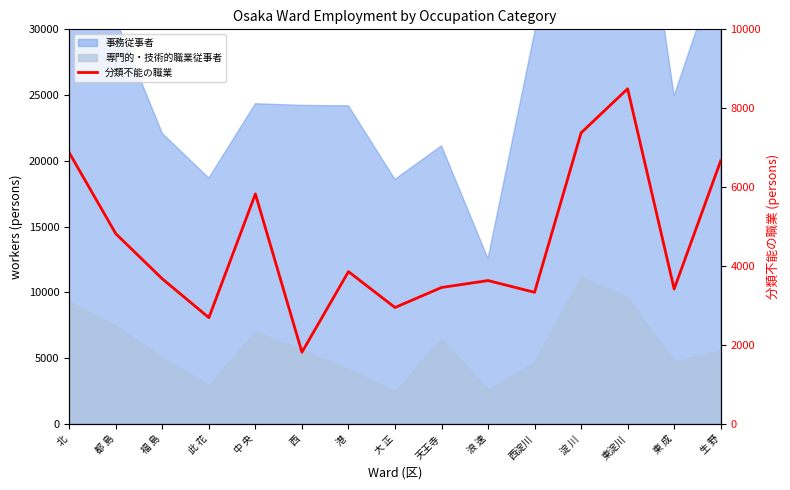

Reading right to left, what are all the values shown in this chart?

6666	3420	8494	7378	3336	3634	3458	2951	3860	1818	5829	2694	3677	4820	6870